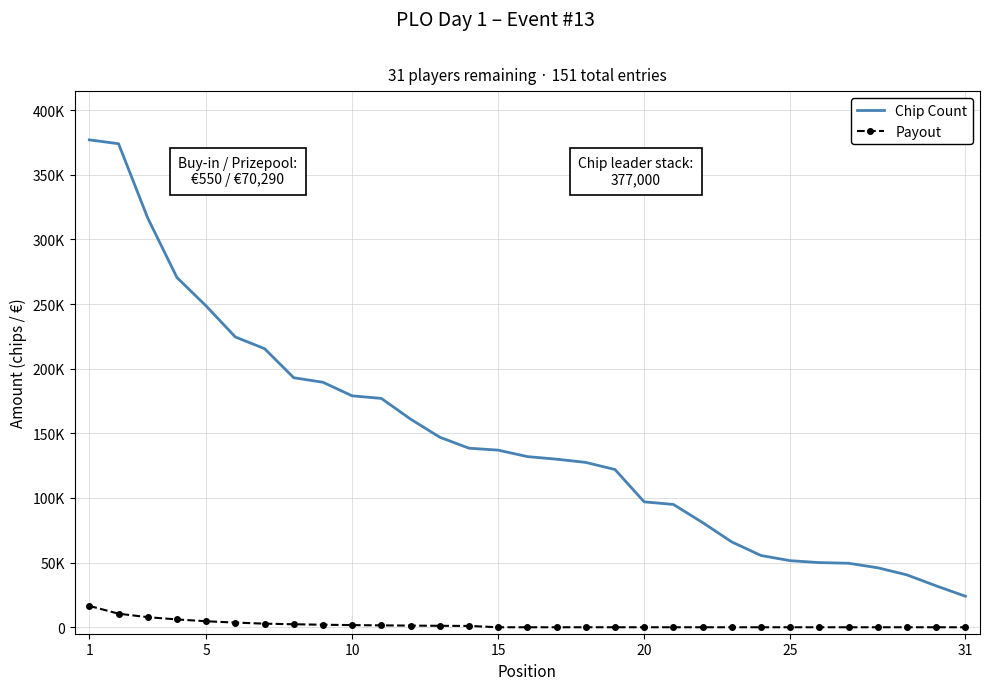

What are all the series names shown in the legend?

Chip Count, Payout